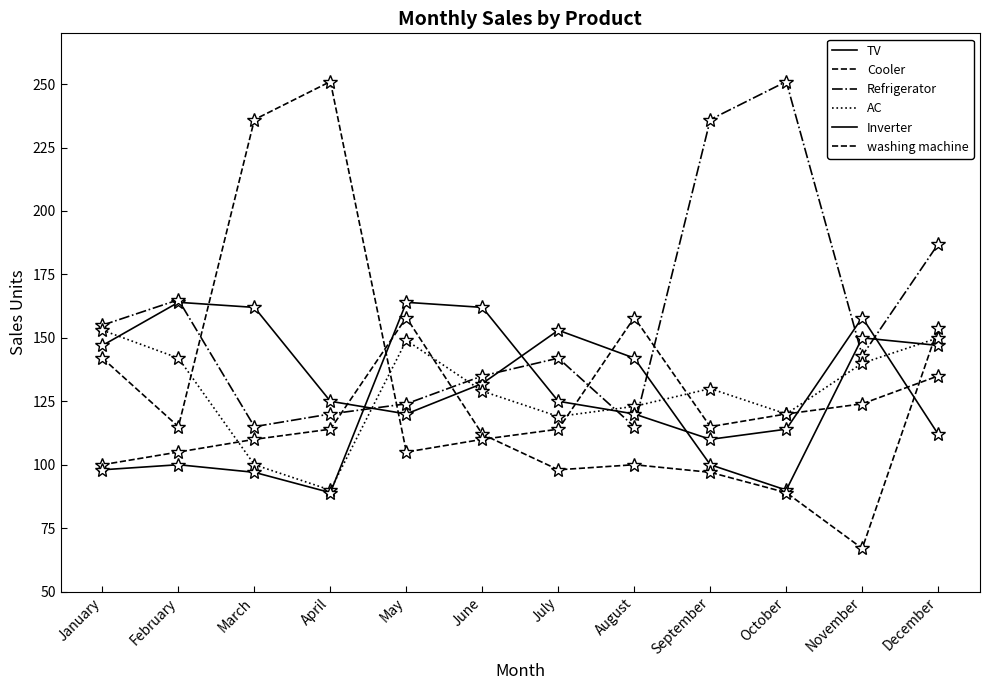

What is the difference between the second highest and second lowest values in the Refrigerator series?

121